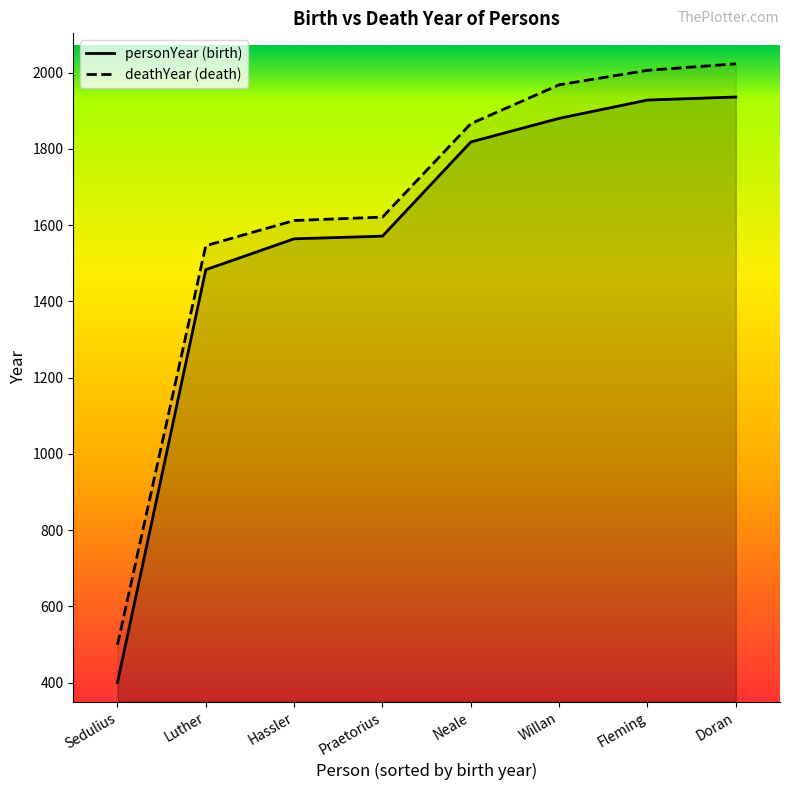

True or false: personYear has a value of 1571 at Praetorius.

True